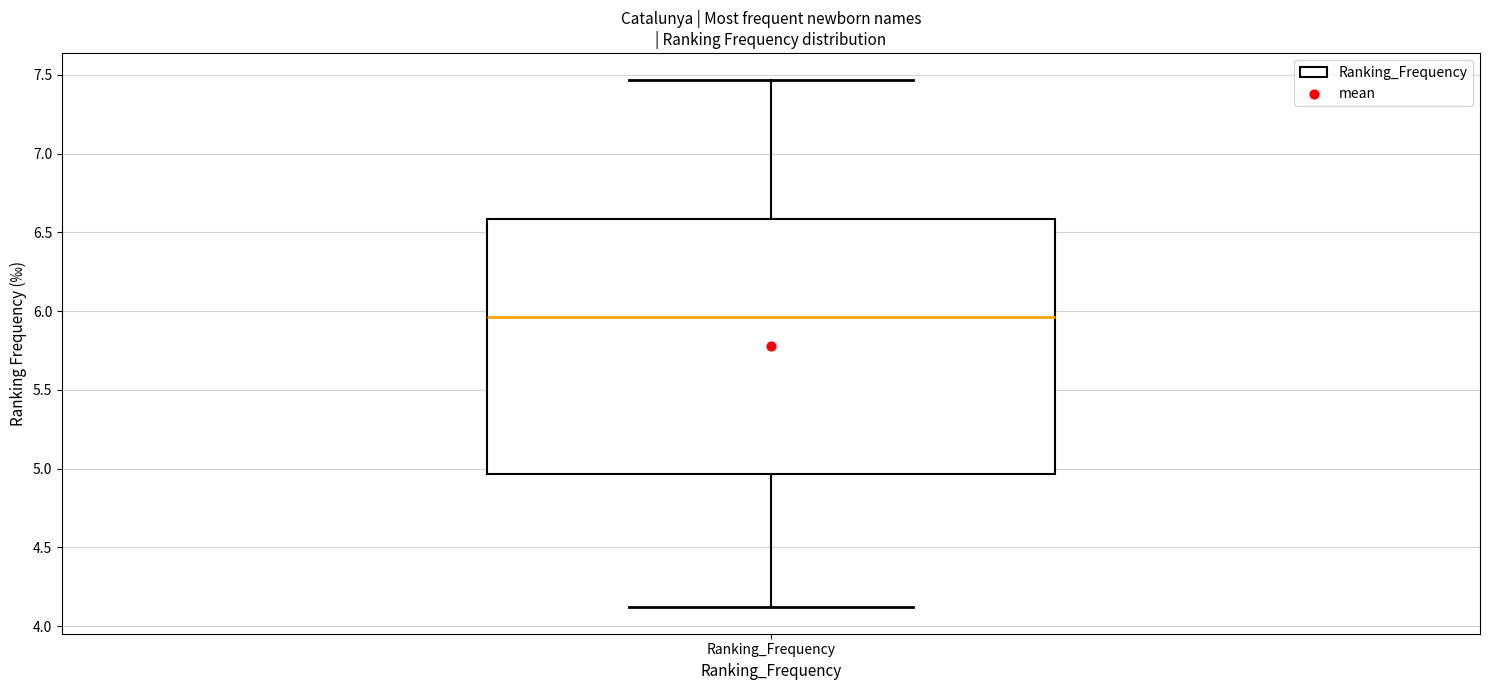

Where does the lower whisker of the box for Ranking_Frequency end on the y-axis? The values are not printed on the chart, so give them approximately, as read against the axis.

4.10